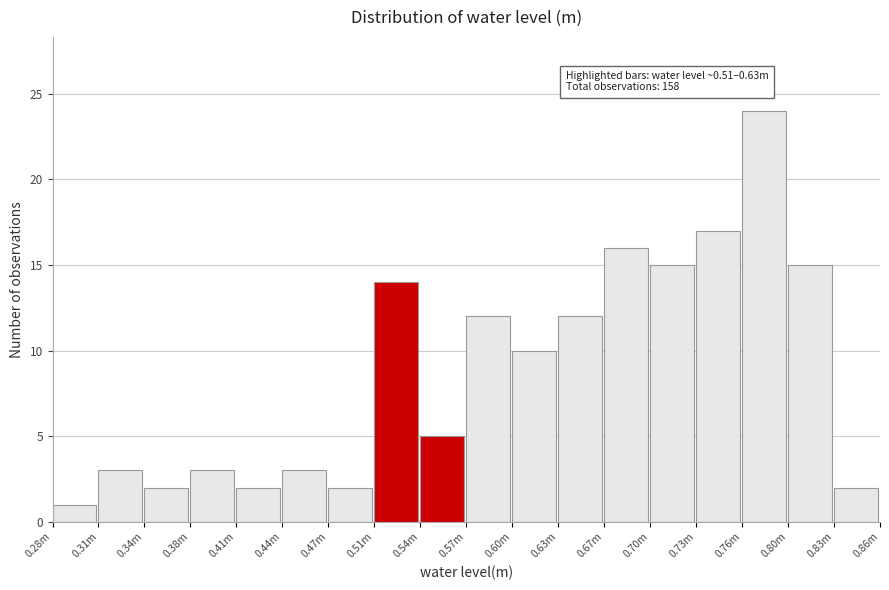

Reading left to right, list all the values displayed in this chart.

0.28m=1	0.31m=3	0.34m=2	0.38m=3	0.41m=2	0.44m=3	0.47m=2	0.51m=14	0.54m=5	0.57m=12	0.60m=10	0.63m=12	0.67m=16	0.70m=15	0.73m=17	0.76m=24	0.80m=15	0.83m=2